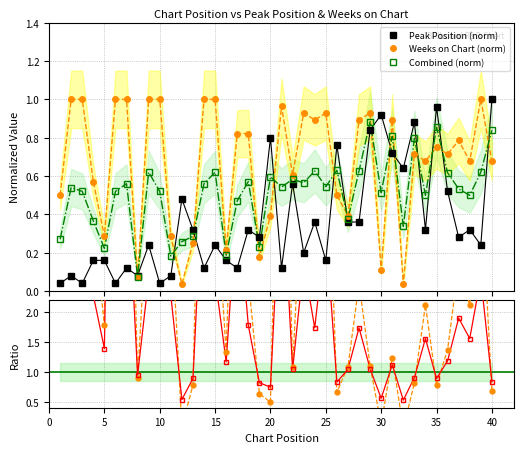

Reading right to left, list all the values displayed in this chart.

Peak Position (norm): 1.0	0.2	0.3	0.3	0.5	1.0	0.3	0.9	0.6	0.7	0.9	0.8	0.4	0.4	0.8	0.2	0.4	0.2	0.6	0.1	0.8	0.3	0.3	0.1	0.2	0.2	0.1	0.3	0.5	0.1	0.0	0.2	0.1	0.1	0.0	0.2	0.2	0.0	0.1	0.0
Weeks on Chart (norm): 0.7	1.0	0.7	0.8	0.7	0.8	0.7	0.7	0.0	0.9	0.1	0.9	0.9	0.4	0.5	0.9	0.9	0.9	0.6	1.0	0.4	0.2	0.8	0.8	0.2	1.0	1.0	0.2	0.0	0.3	1.0	1.0	0.1	1.0	1.0	0.3	0.6	1.0	1.0	0.5
Combined (norm): 0.8	0.6	0.5	0.5	0.6	0.9	0.5	0.8	0.3	0.8	0.5	0.9	0.6	0.4	0.6	0.5	0.6	0.6	0.6	0.5	0.6	0.2	0.6	0.5	0.2	0.6	0.6	0.3	0.3	0.2	0.5	0.6	0.1	0.6	0.5	0.2	0.4	0.5	0.5	0.3
Weeks/Peak ratio: 0.7	4.2	2.1	2.8	1.4	0.8	2.1	0.8	0.1	1.2	0.1	1.1	2.5	1.1	0.7	5.8	2.5	4.6	1.1	8.0	0.5	0.6	2.6	6.8	1.3	4.2	8.3	0.8	0.1	3.6	25.0	4.2	0.9	8.3	25.0	1.8	3.6	25.0	12.5	12.5